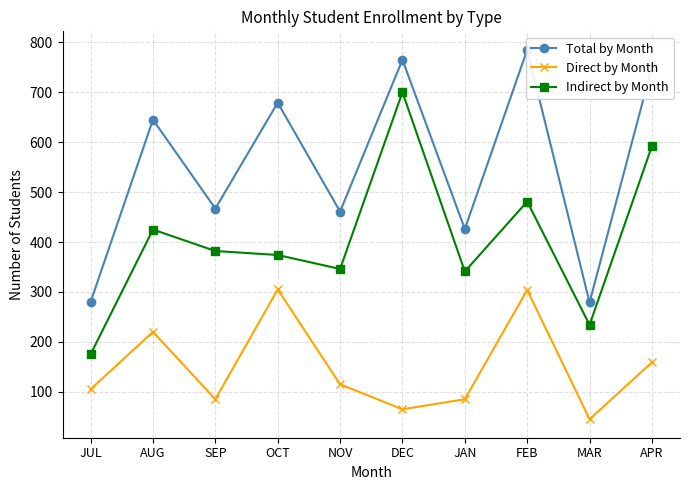

Which series has the widest spread of values?

Indirect by Month